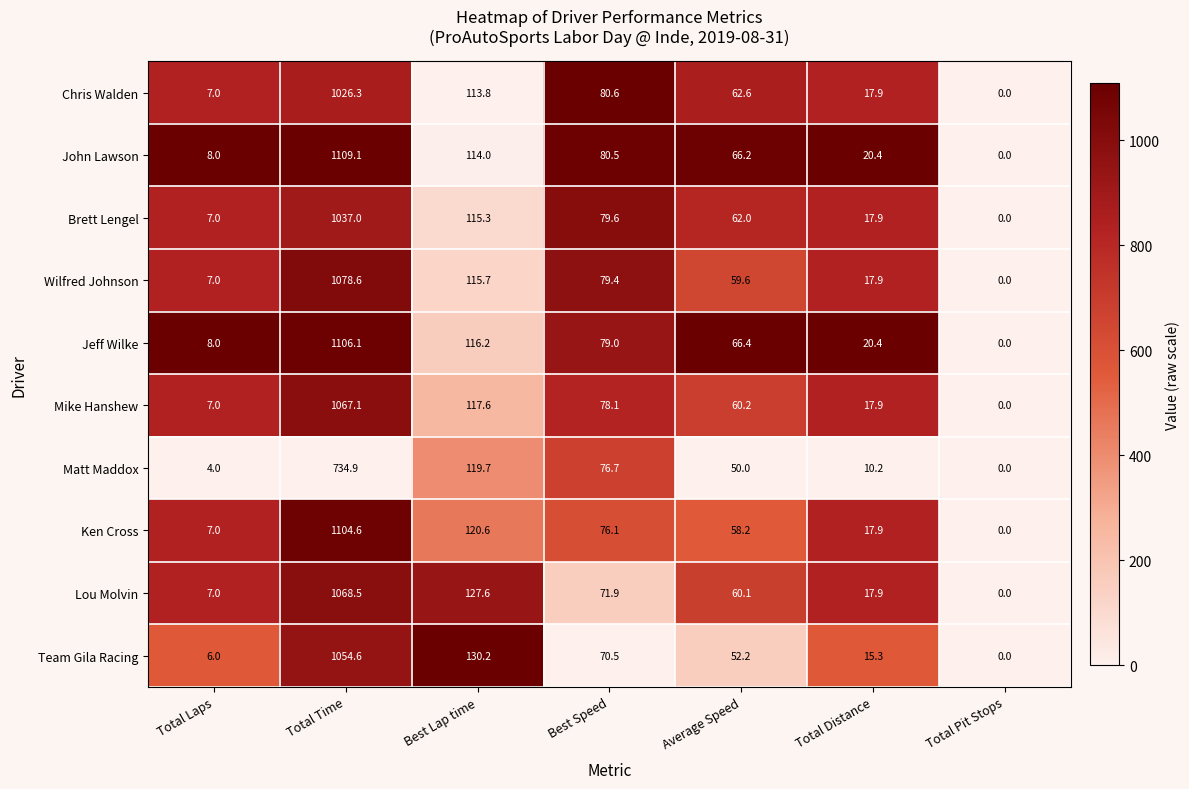

At which category is the sum across all series the highest?

Total Time